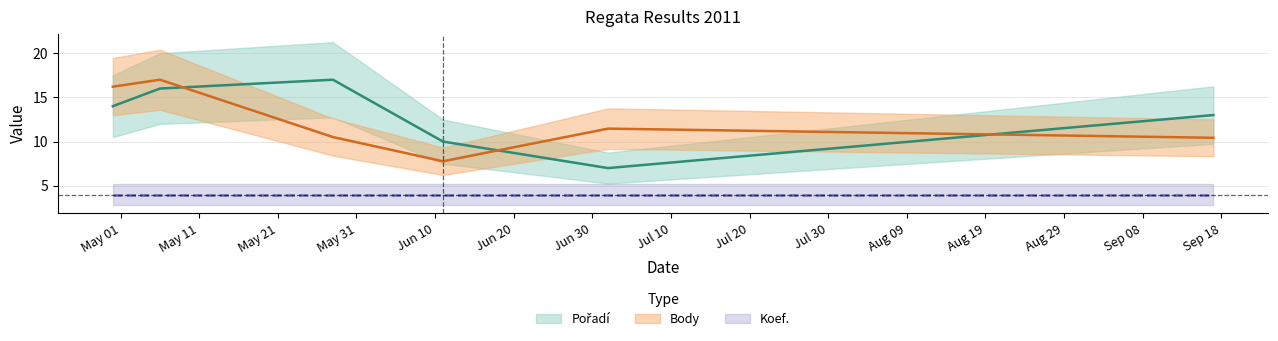

In Pořadí, how many points are lower than both neighbors (excluding endpoints)?

1